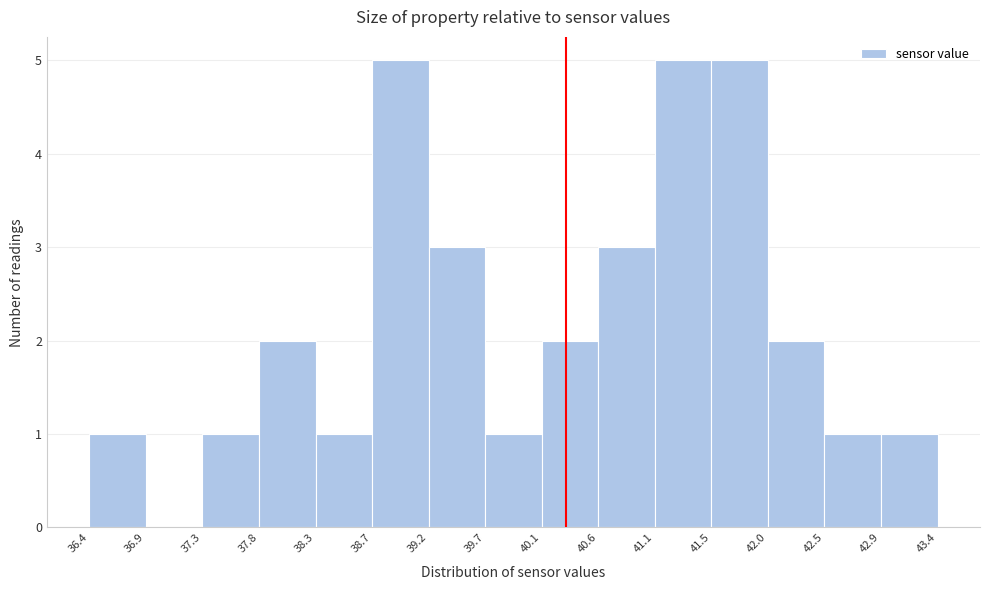

Reading left to right, list every bar in this chart as the range it spans on the x-axis followed by its height. The values are not printed on the chart, so give them approximately, as read against the axis.

36.4 to 36.9: 1
36.9 to 37.3: 0
37.3 to 37.8: 1
37.8 to 38.3: 2
38.3 to 38.7: 1
38.7 to 39.2: 5
39.2 to 39.7: 3
39.7 to 40.1: 1
40.1 to 40.6: 2
40.6 to 41.1: 3
41.1 to 41.5: 5
41.5 to 42.0: 5
42.0 to 42.5: 2
42.5 to 42.9: 1
42.9 to 43.4: 1